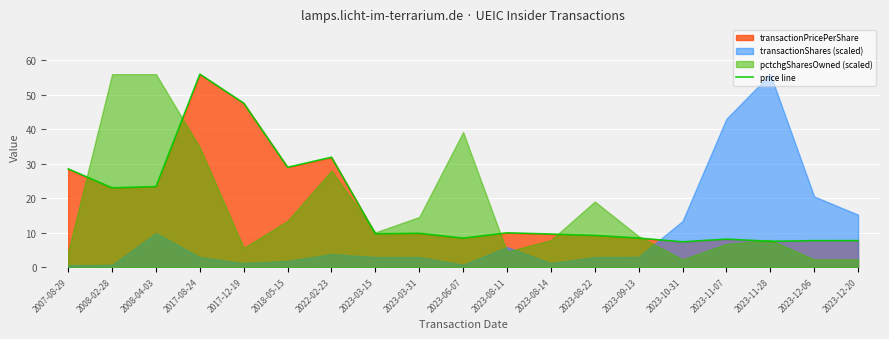

True or false: price line has a value of 14.1 at 2023-08-22.

False